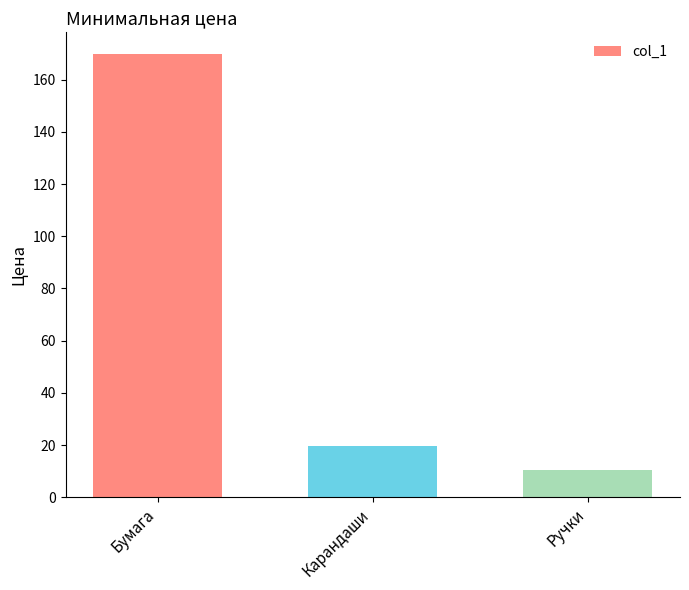

What is the value of the 3rd bar from the left?

10.4